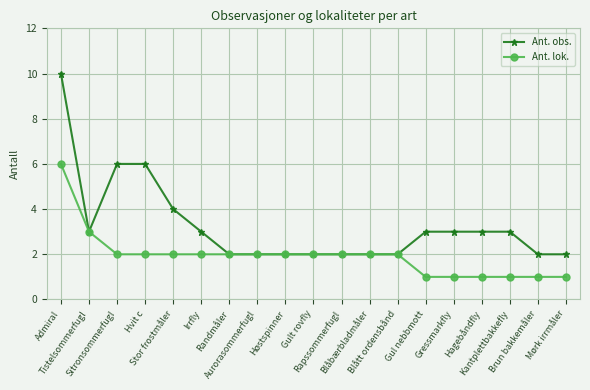

What is the difference between the maximum and minimum values in the Ant. obs. series?

8